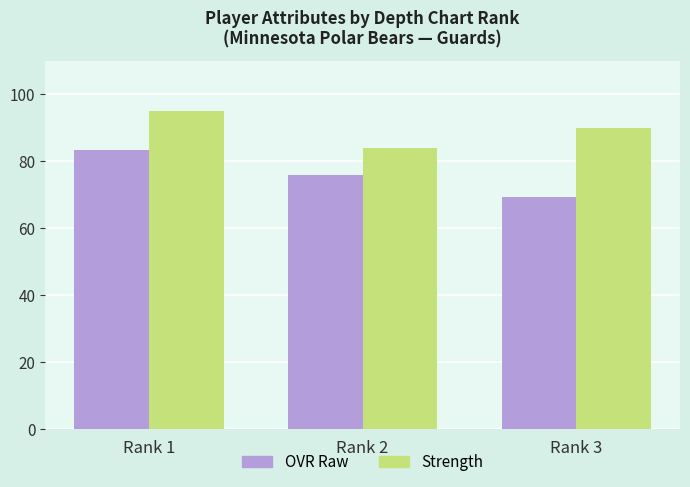

The value of Strength at Rank 2 is 138.6. True or false?

False